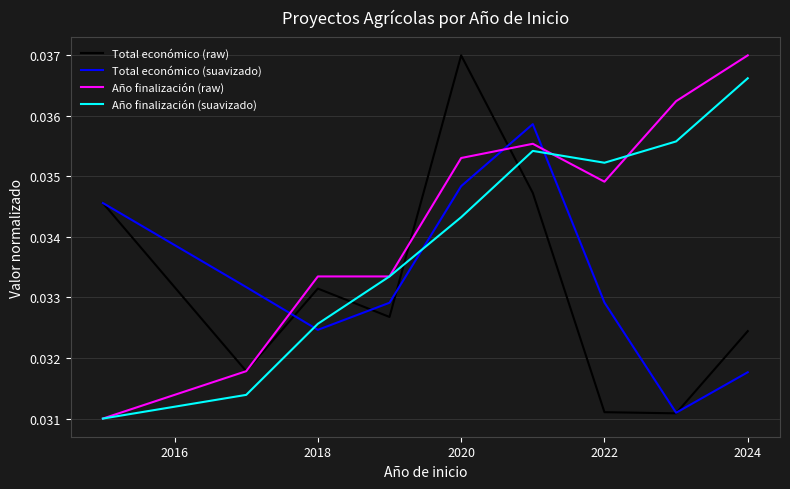

Which series has the largest total across all categories?

Año finalización (raw)